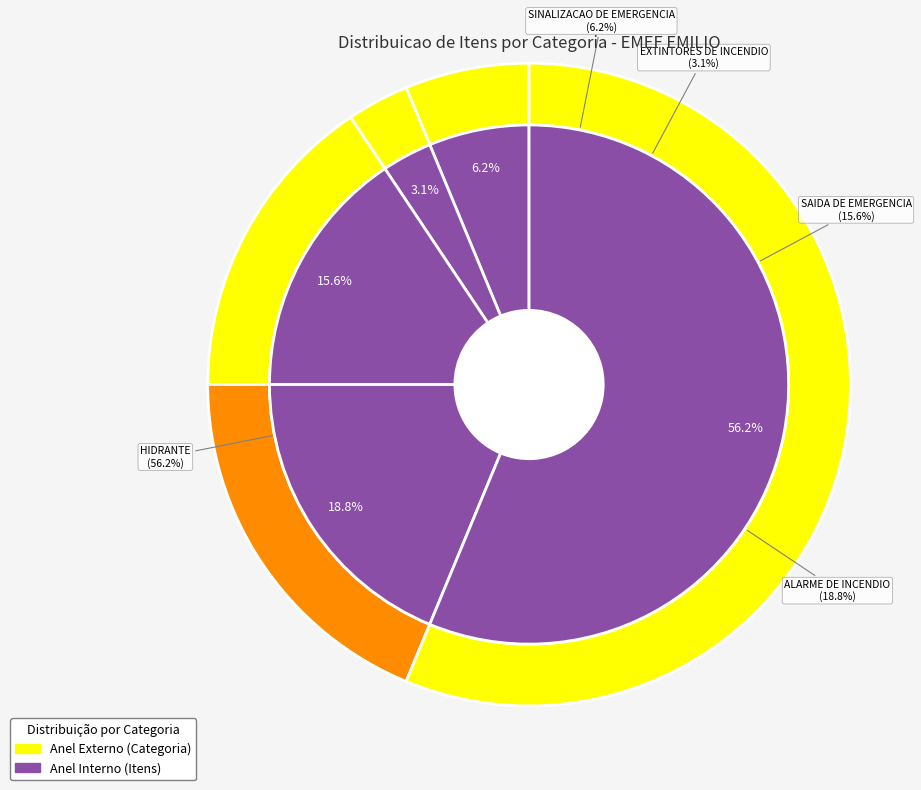

Approximately how many times larger is the value at HIDRANTE compared to SAIDA DE EMERGENCIA?

3.6